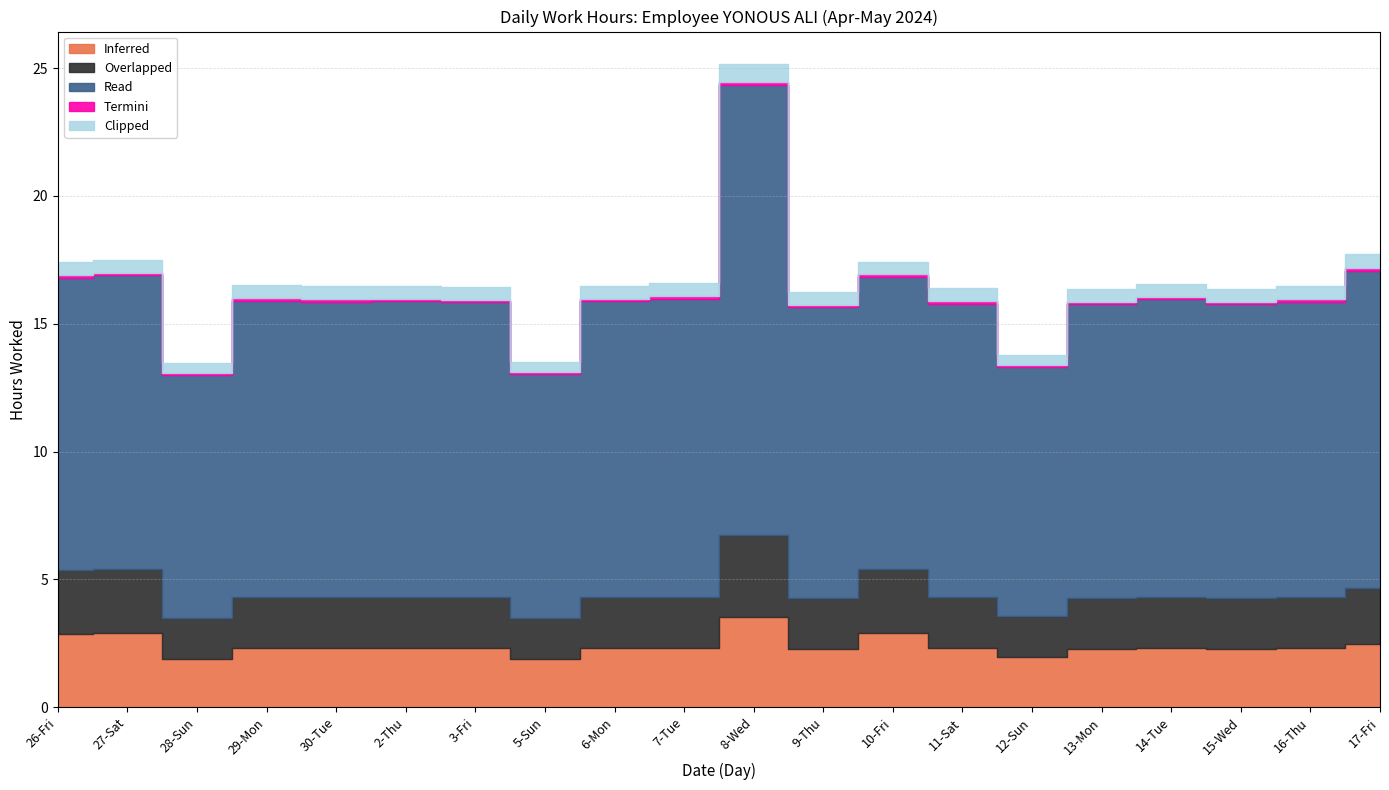

True or false: Clipped has a value of 0.2 at 30-Tue.

False